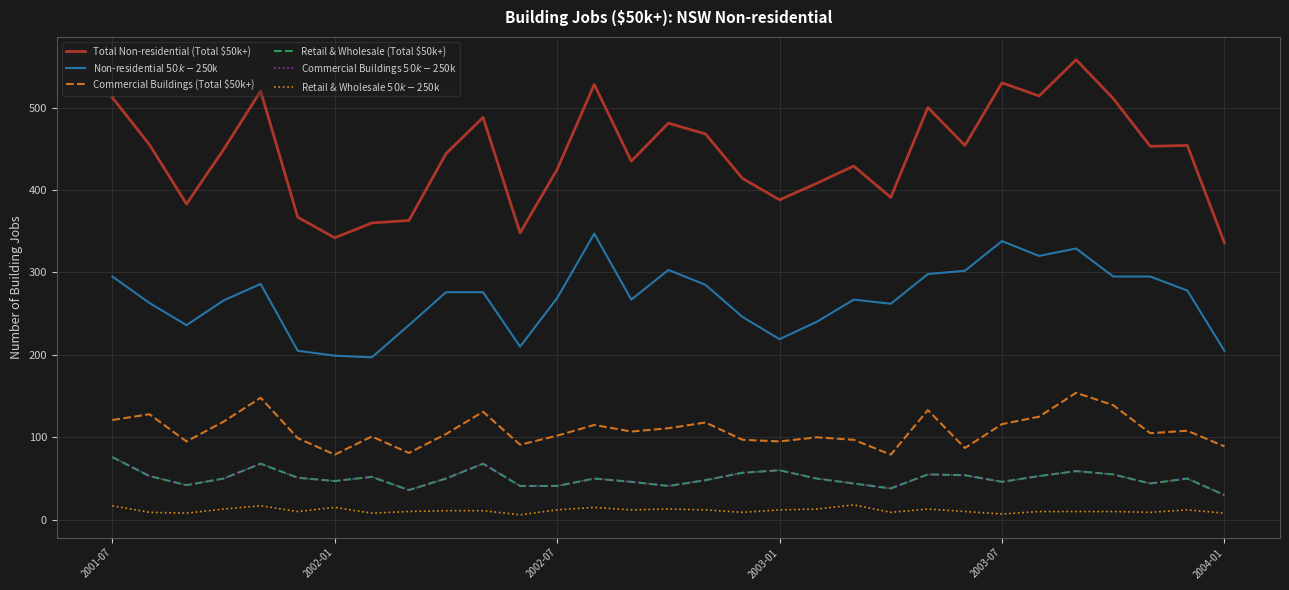

Is this an area chart (filled region under the line)?

No